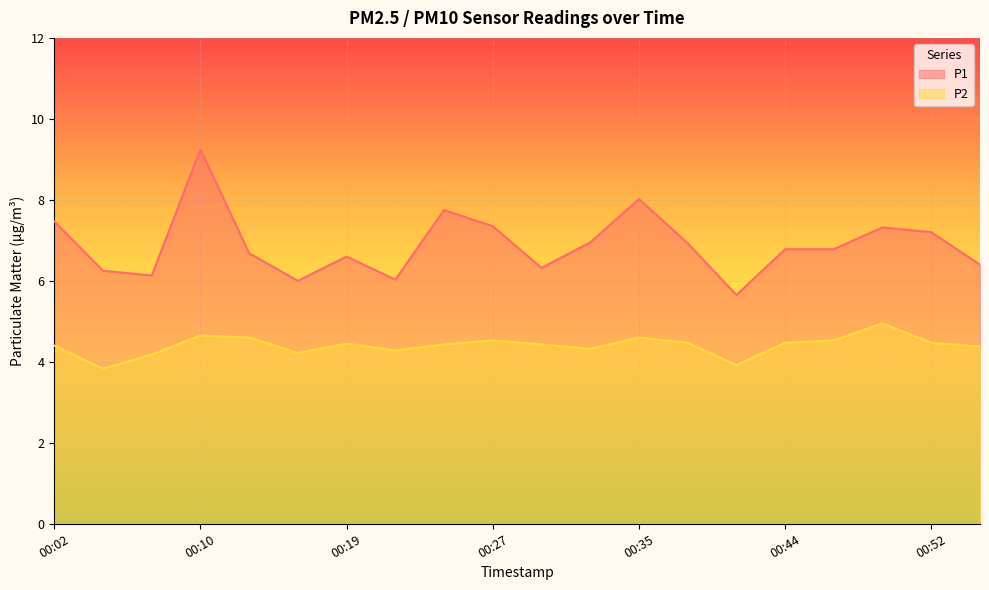

Where does the P2 series first go above 4?

00:02